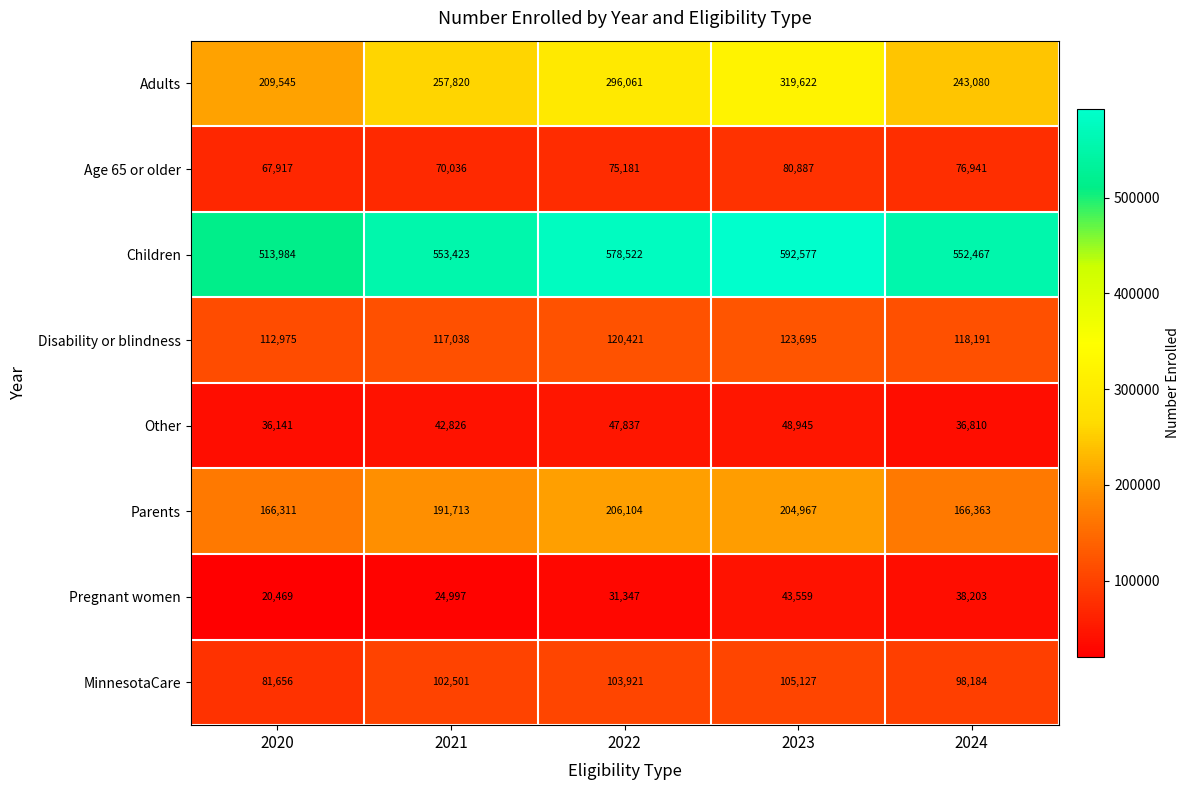

Which series has the widest spread of values?

Adults